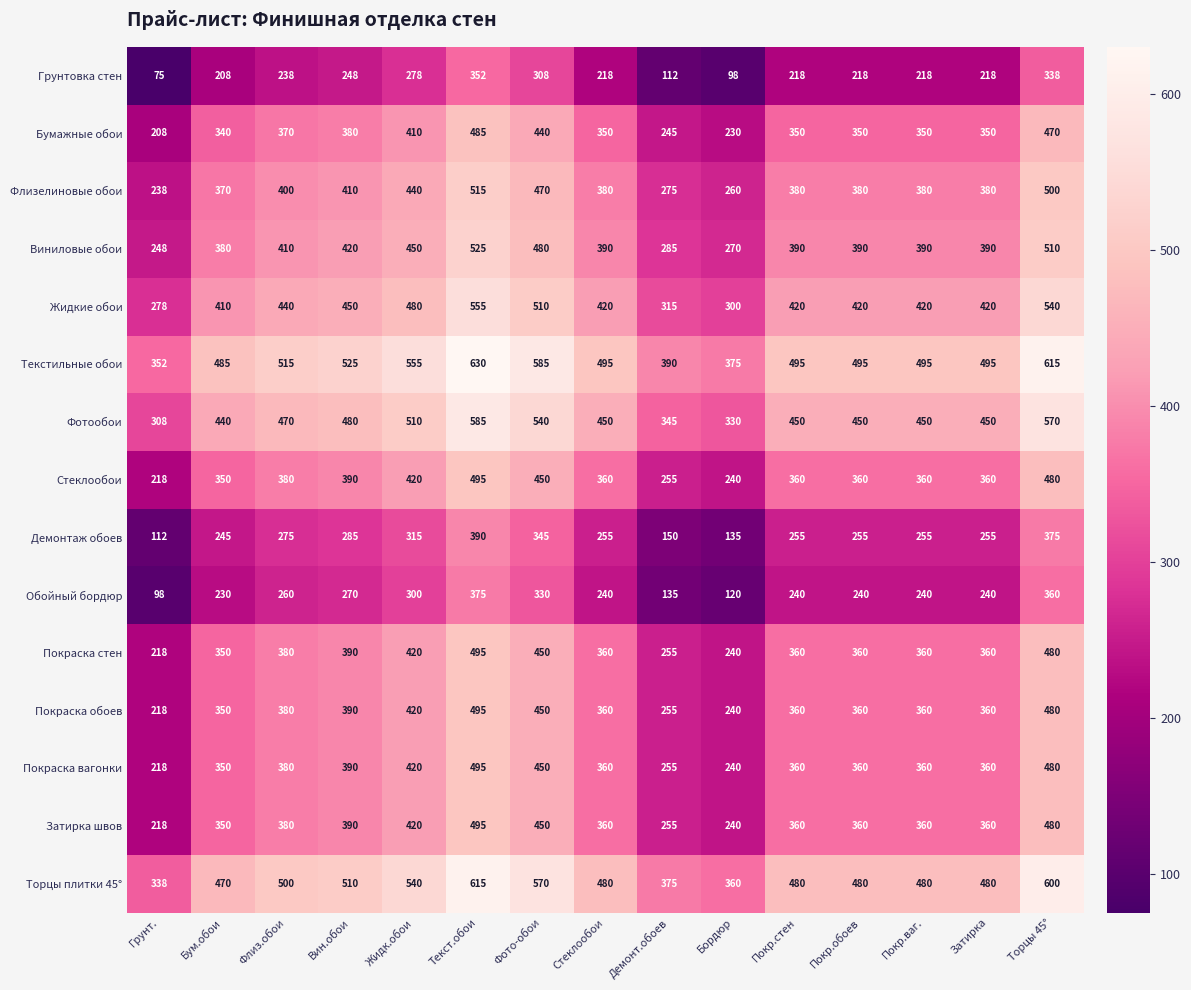

The value of Виниловые обои at Текст.обои is 525. True or false?

True